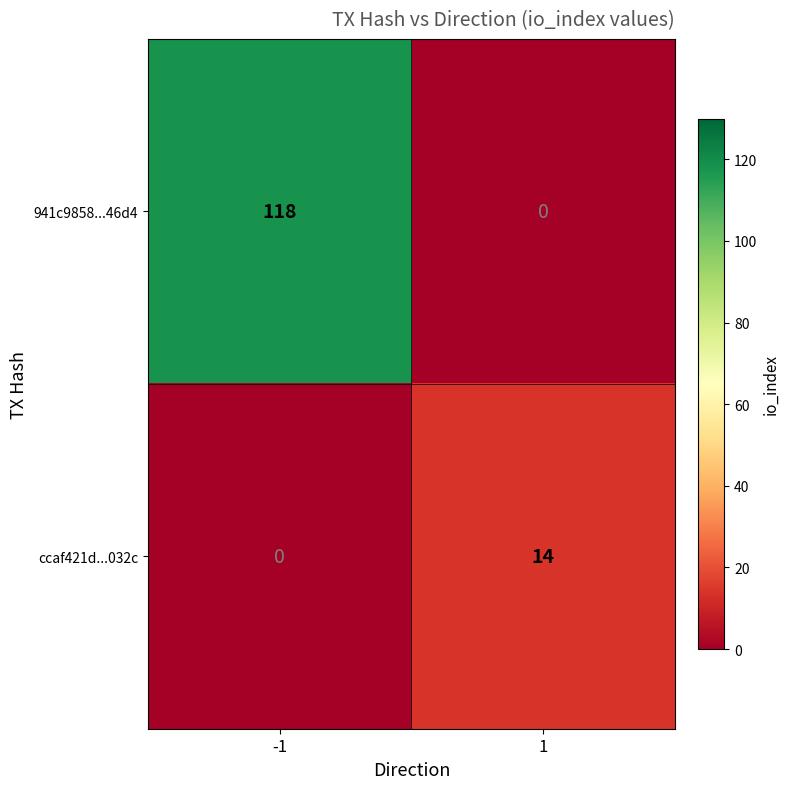

List the series in order of their overall mean, highest first.

941c9858...46d4, ccaf421d...032c